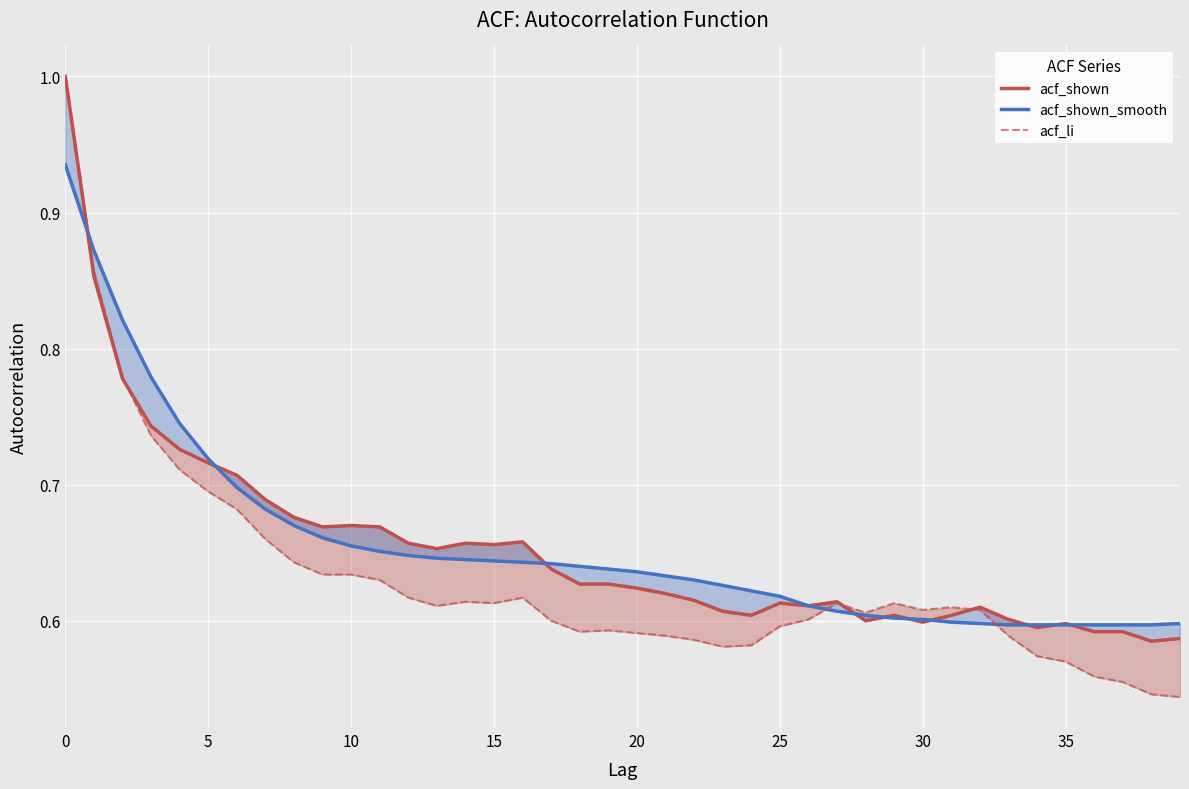

What is the greatest value displayed?

1.0